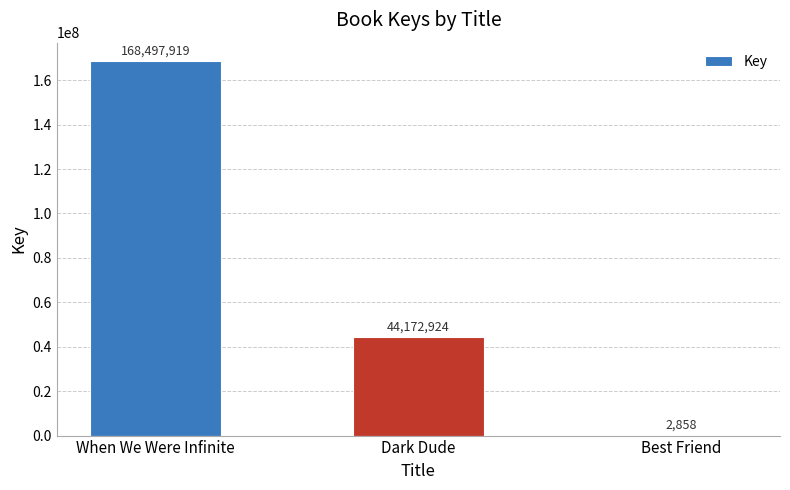

Reading right to left, list all the values displayed in this chart.

Best Friend=2858	Dark Dude=44172924	When We Were Infinite=168497919